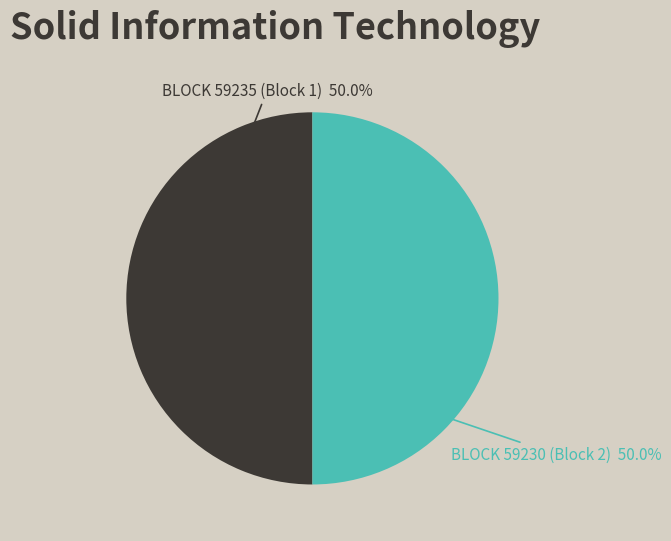

Count the number of slices in the pie.

2